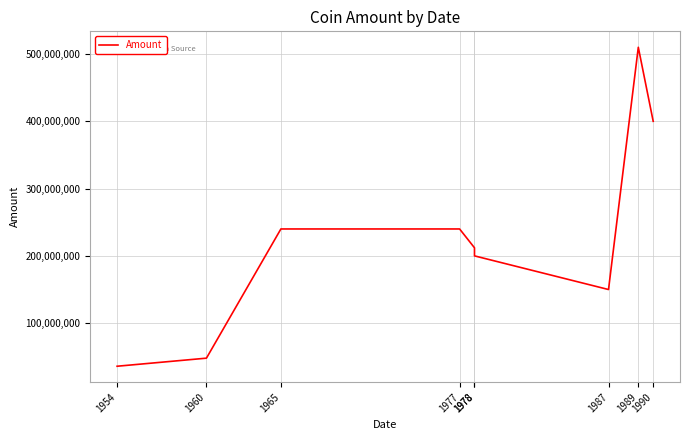

Read the value at 1954.

36000000